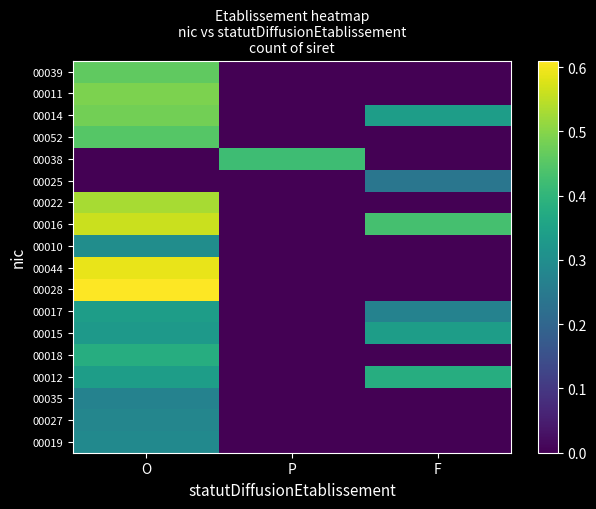

Rank the series at F from lowest to highest value.

00019, 00027, 00035, 00018, 00028, 00044, 00010, 00022, 00038, 00052, 00011, 00039, 00025, 00017, 00015, 00014, 00012, 00016